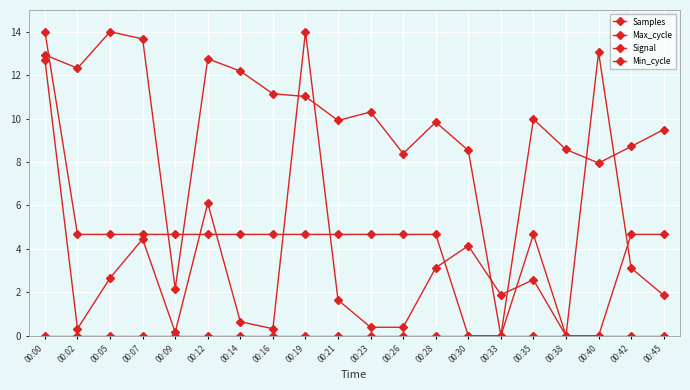

How many series are shown in this chart?

4